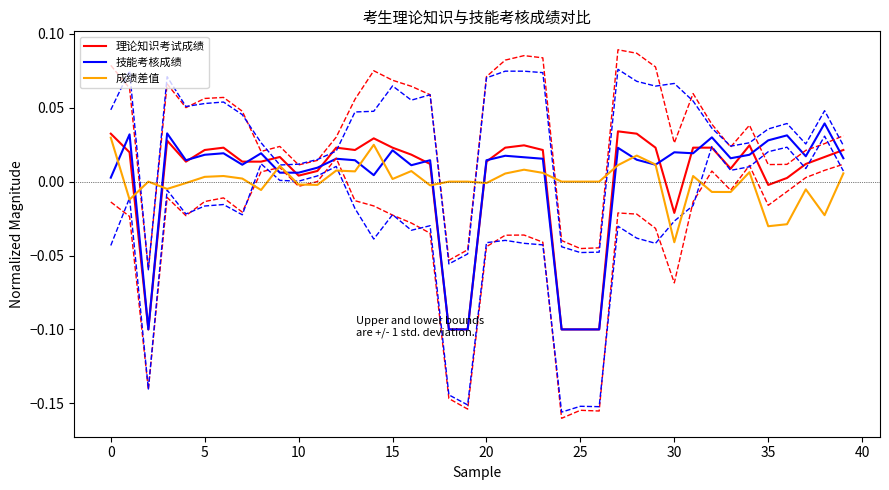

List the series in order of their overall mean, lowest first.

成绩差值, 理论知识考试成绩, 技能考核成绩